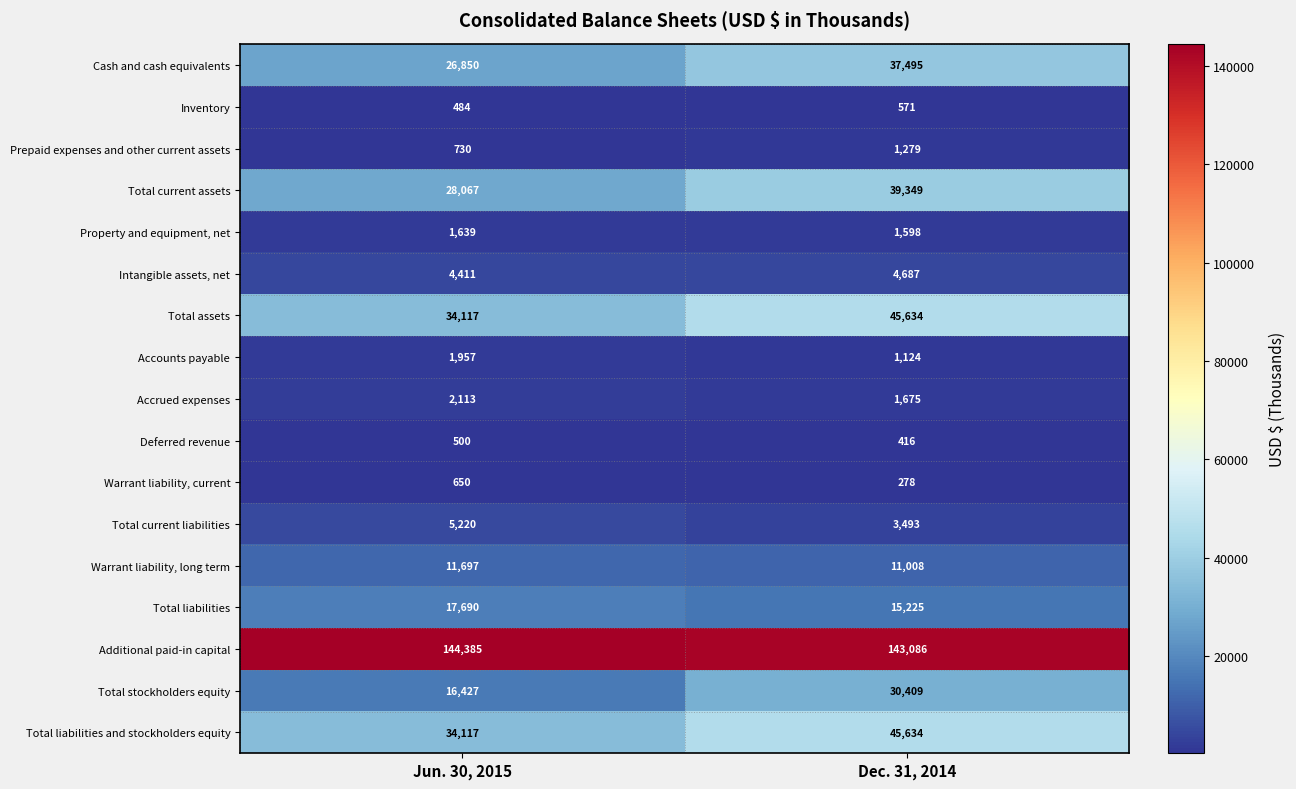

What is the difference between the maximum and minimum values in the Total assets series?

11517